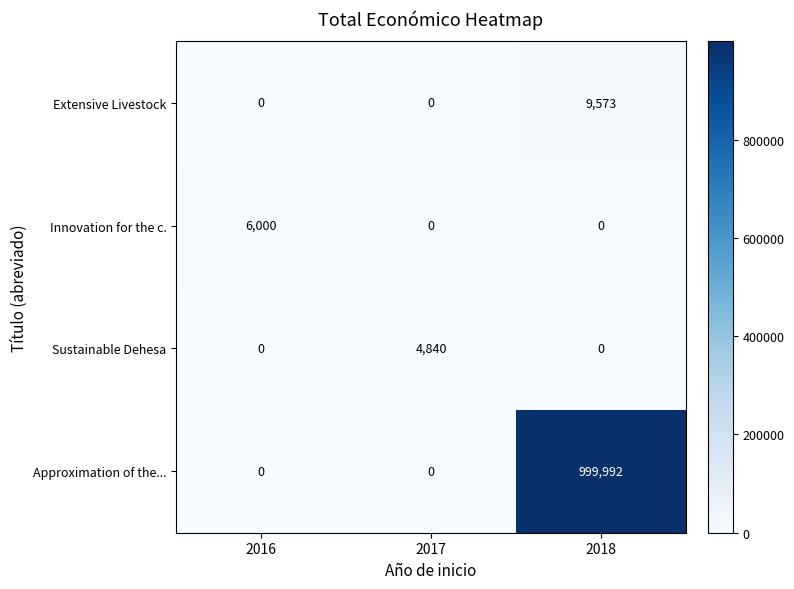

The Approximation of the... series shows 606775 at 2018. True or false?

False